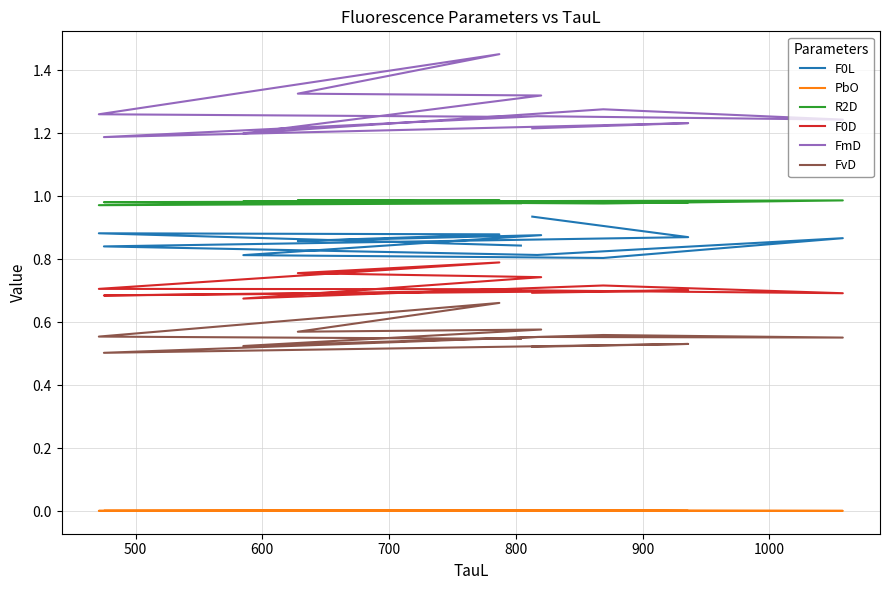

Does the chart display data point markers on the line(s)?

No